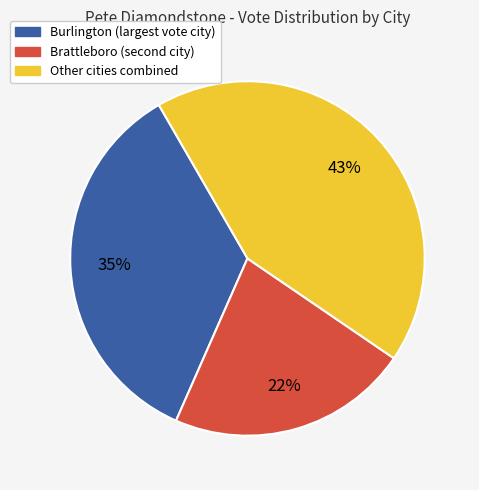

Is there any slice that represents more than half of the pie?

No